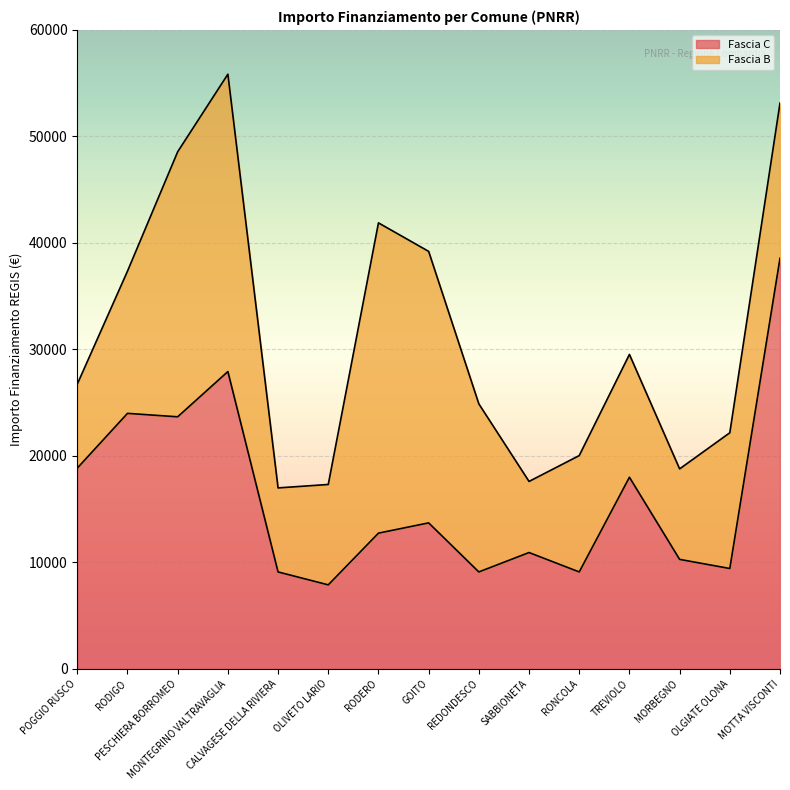

Where is the first local minimum?

PESCHIERA BORROMEO